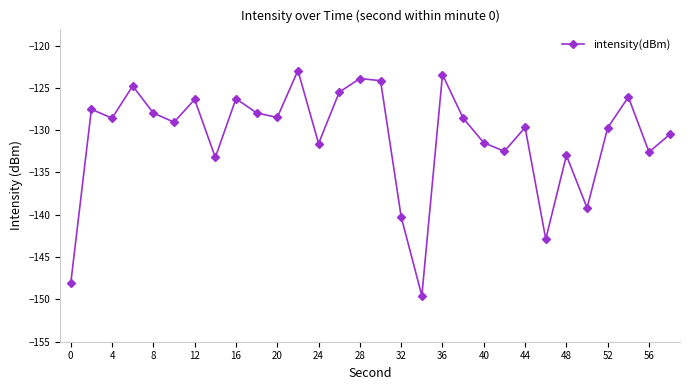

What is the value of the 14th point from the left?

-125.5